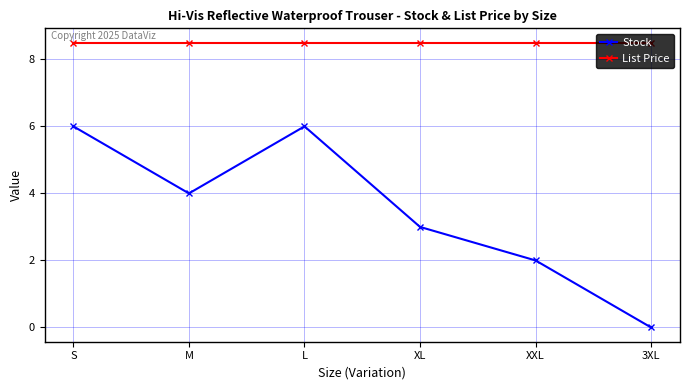

How many lines are shown in the chart?

2